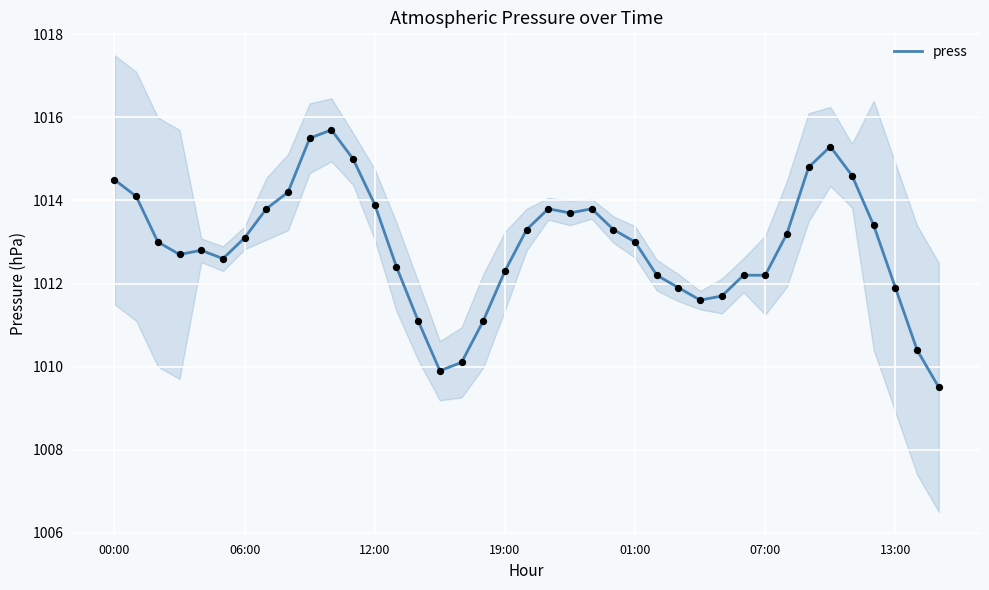

Which has a higher value, 9 or 35?

9